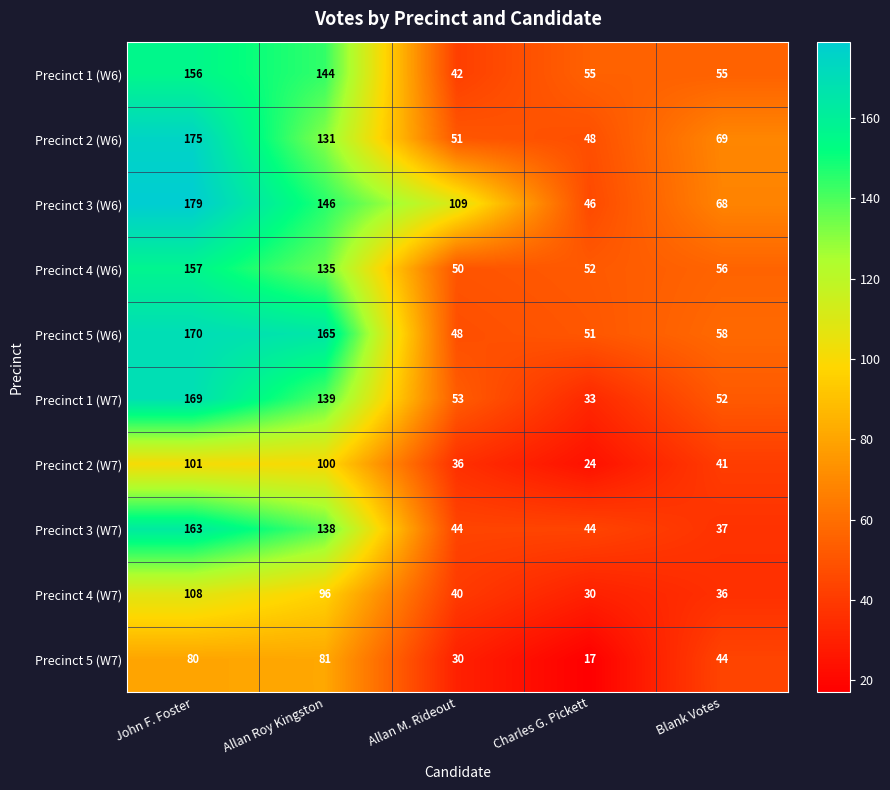

Which series has the widest spread of values?

Precinct 1 (W7)